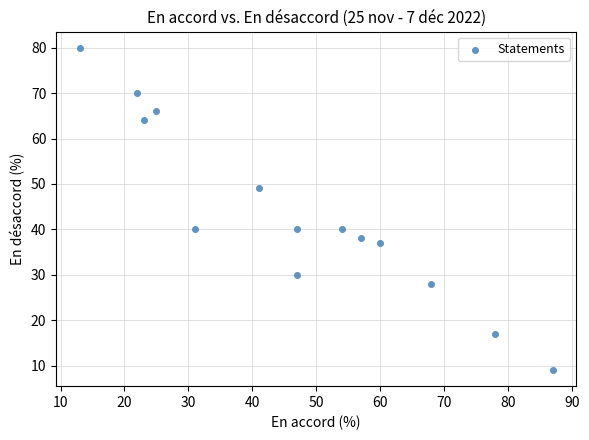

What is the range of X values (max minus min)?

74